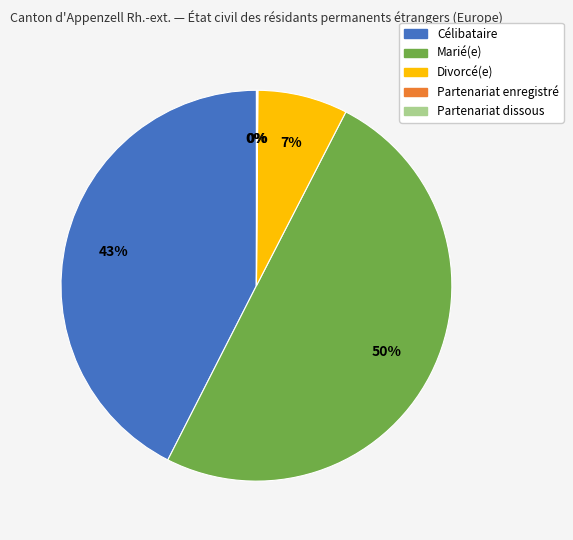

Does Célibataire account for over 50% of the chart?

No